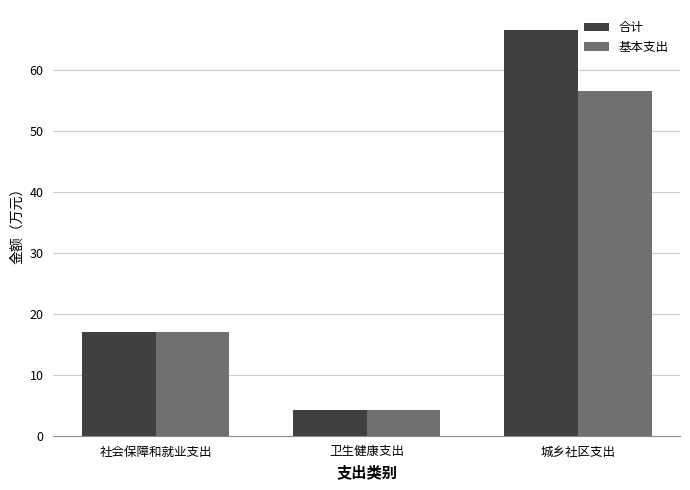

Which series has the largest total across all categories?

合计